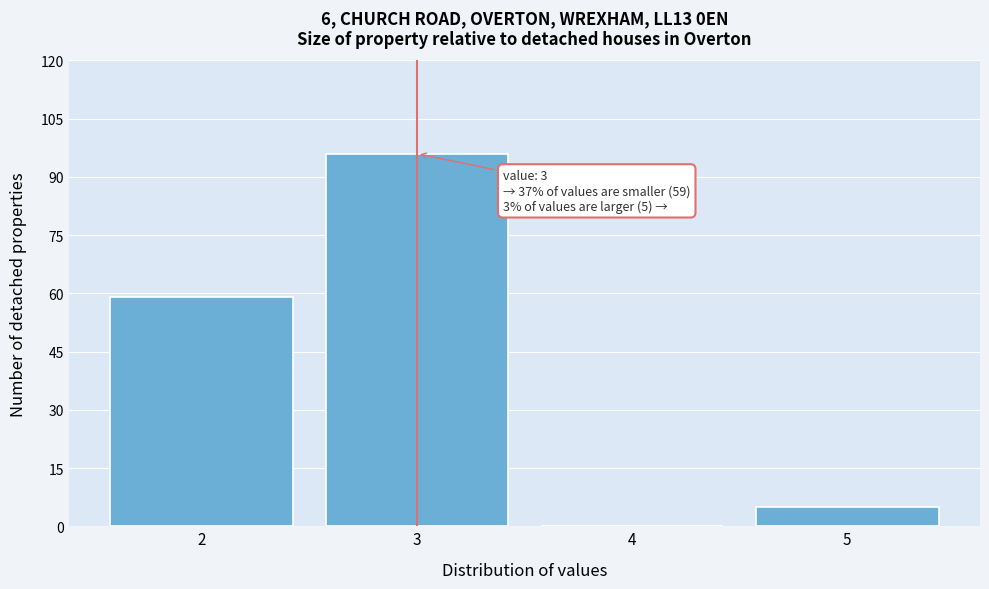

Over which range of the x-axis is the bar tallest?

2.5 to 3.5